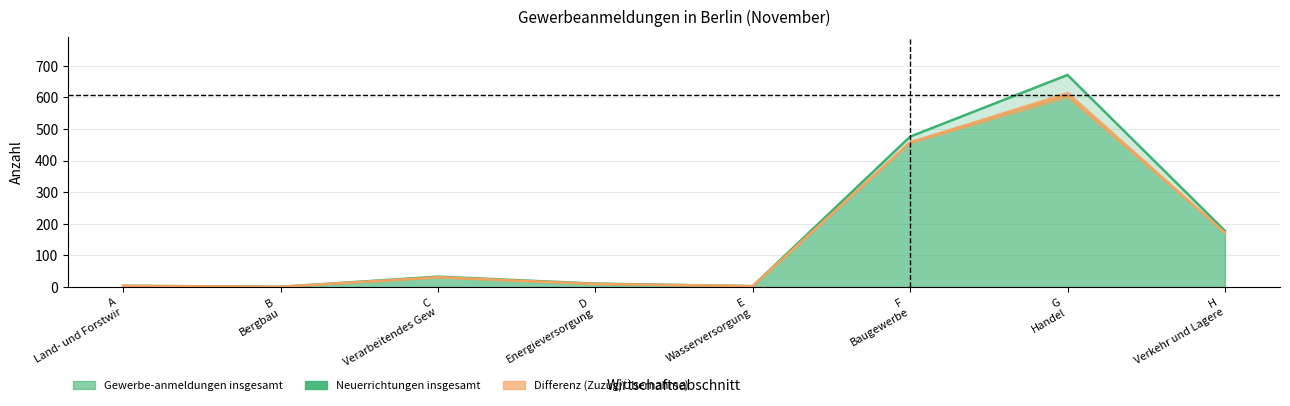

True or false: Neuerrichtungen insgesamt and Gewerbe-anmeldungen insgesamt cross at least once.

False